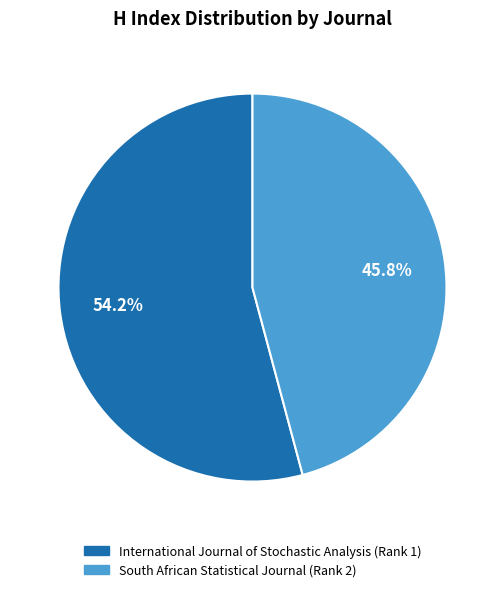

Which slice is the largest?

International Journal of Stochastic Analysis (Rank 1)